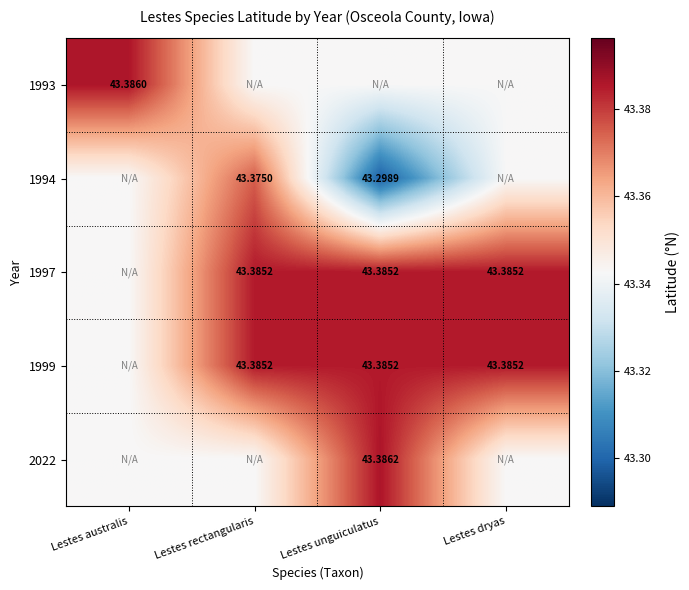

At how many categories does at least one series exceed 43?

4